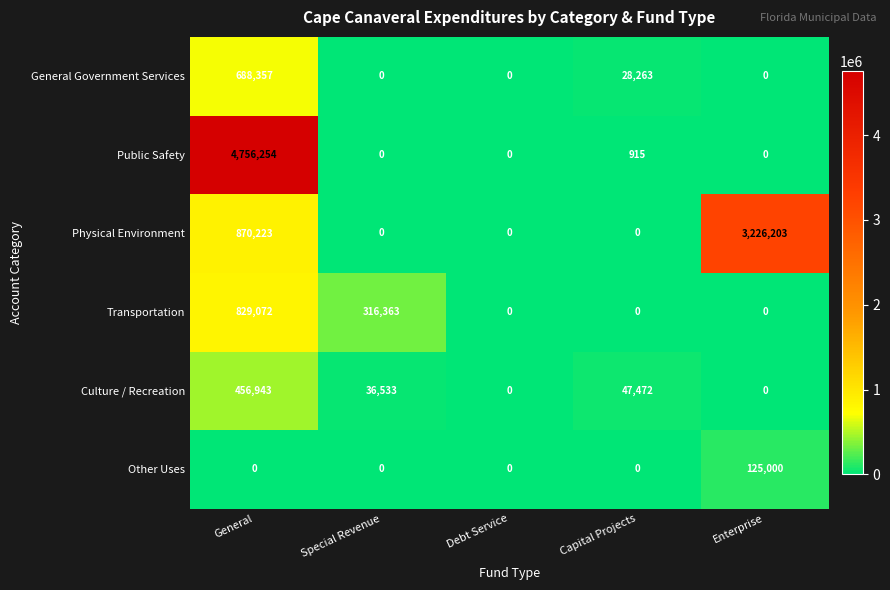

What is the greatest value displayed?

4756254